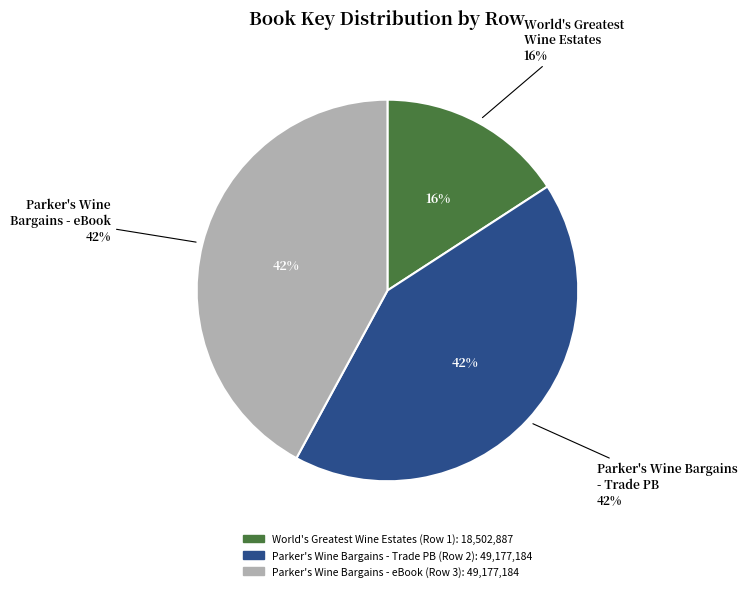

Approximately how many times larger is the value at 2 compared to 1?

2.7